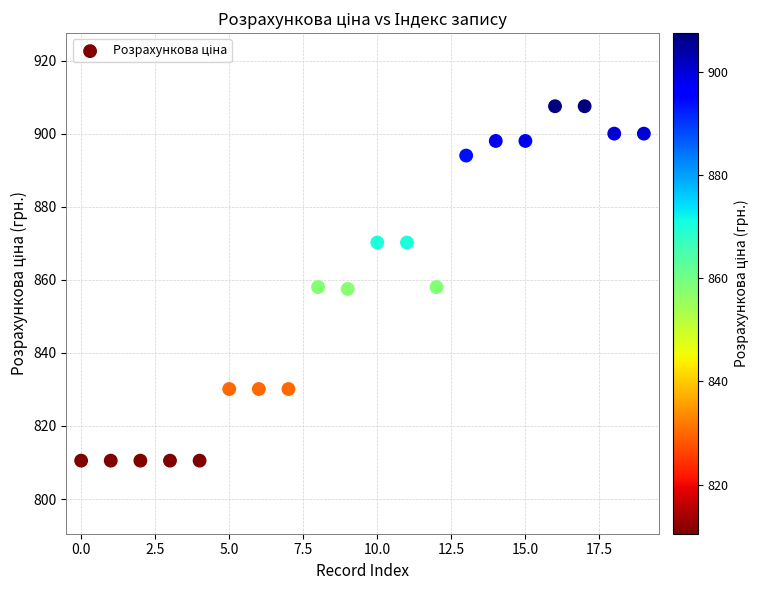

What is the range of Y values (max minus min)?

97.0